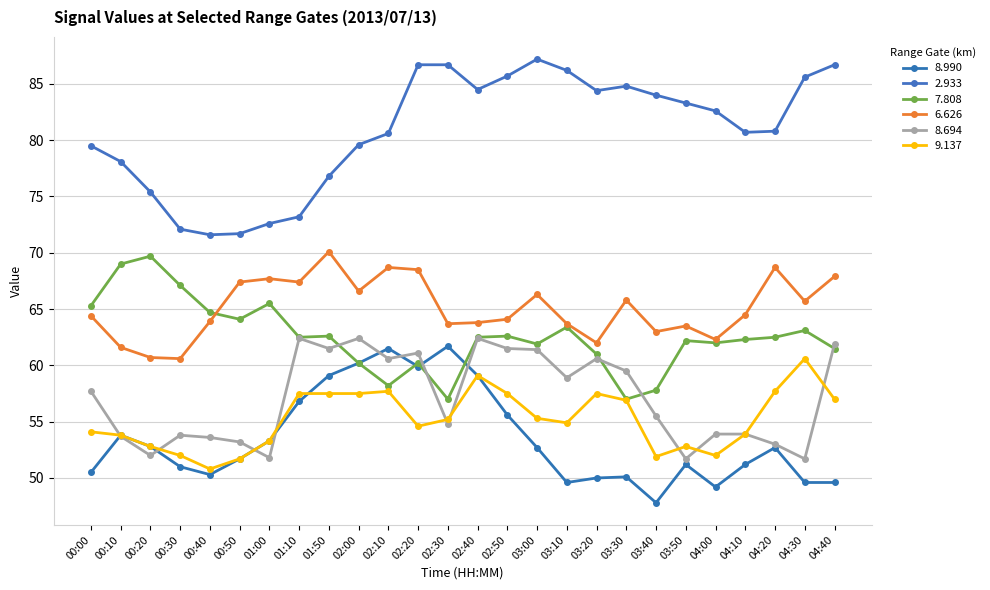

Count the number of data series in this chart.

6